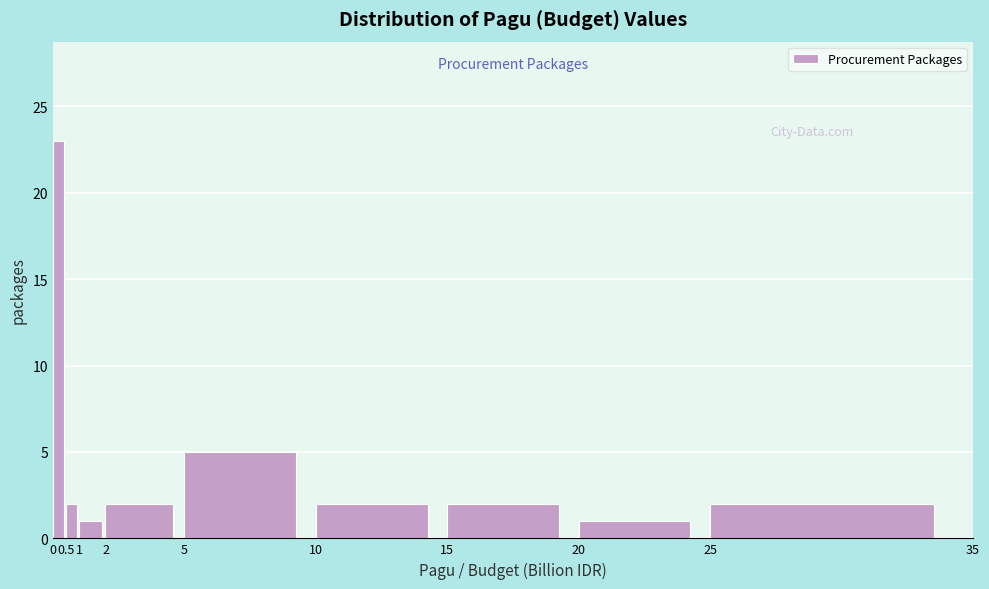

How tall is the bar that spans 2 to 5 on the x-axis? The values are not printed on the chart, so give them approximately, as read against the axis.

2